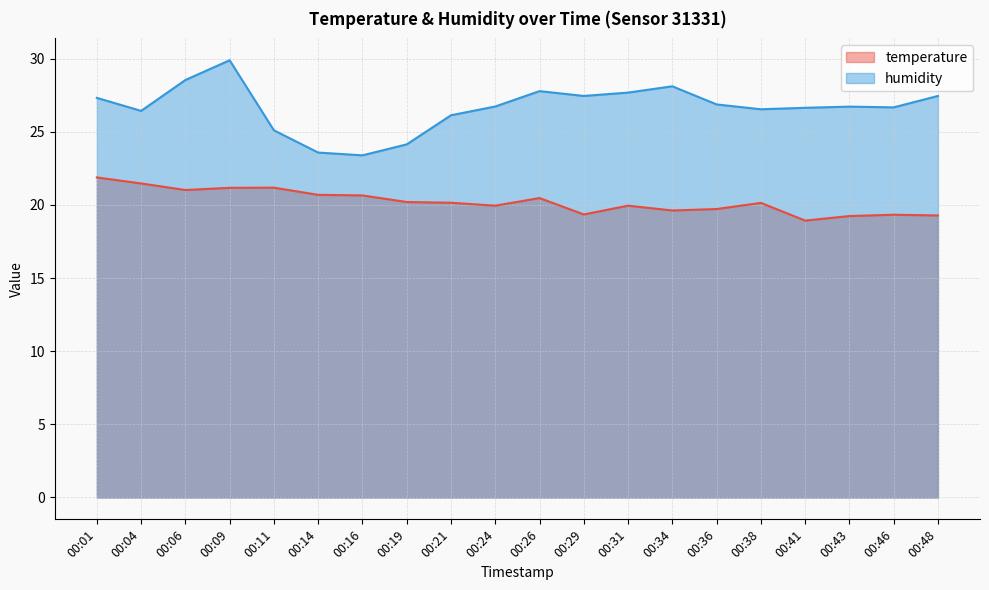

What is the value of the temperature point at the 1st from the left?

21.9